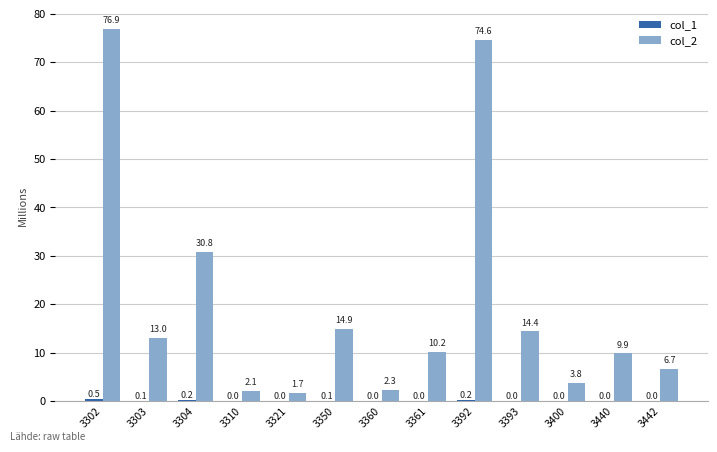

What is the maximum value shown in the chart?

76.9